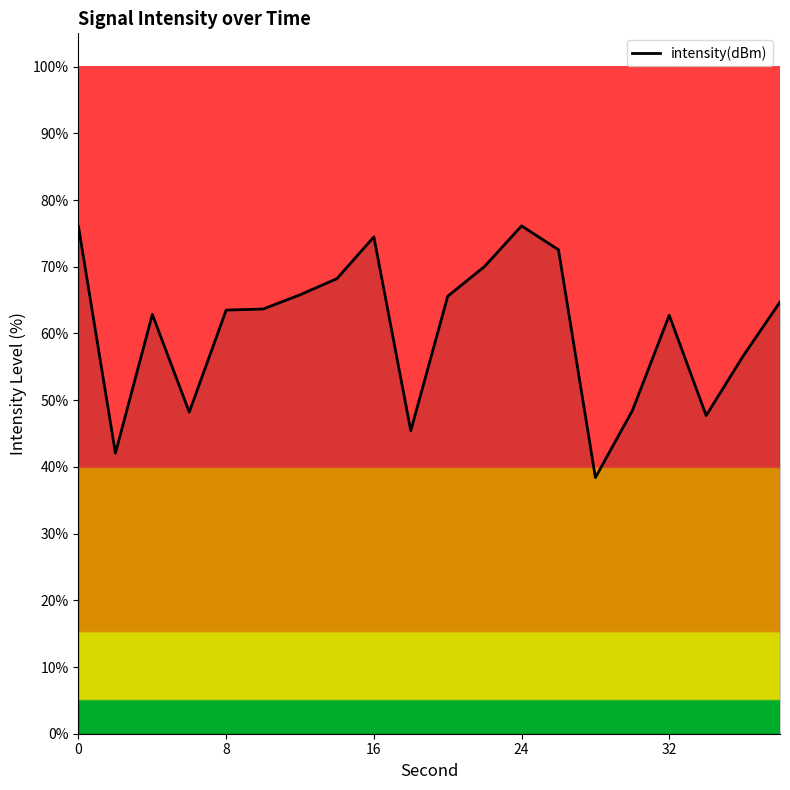

How many lines are shown in the chart?

1